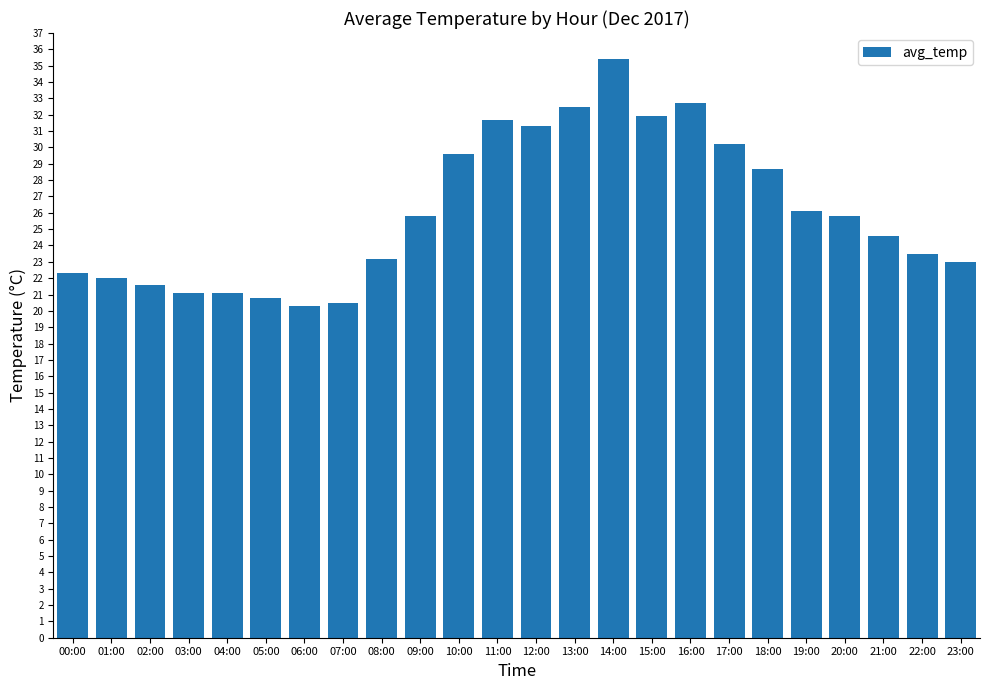

Reading right to left, transcribe all the data shown in this chart.

23:00=23.0	22:00=23.5	21:00=24.6	20:00=25.8	19:00=26.1	18:00=28.7	17:00=30.2	16:00=32.7	15:00=31.9	14:00=35.4	13:00=32.5	12:00=31.3	11:00=31.7	10:00=29.6	09:00=25.8	08:00=23.2	07:00=20.5	06:00=20.3	05:00=20.8	04:00=21.1	03:00=21.1	02:00=21.6	01:00=22.0	00:00=22.3